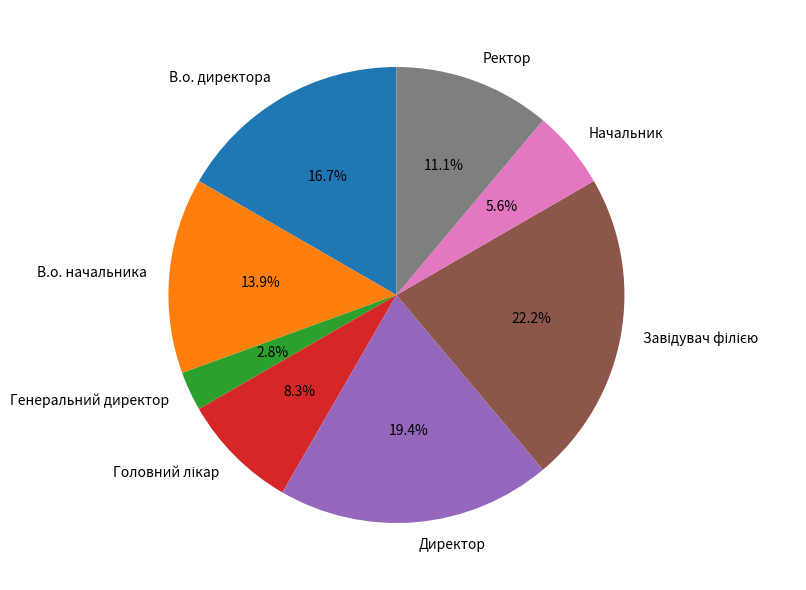

Is Директор the majority of the pie?

No